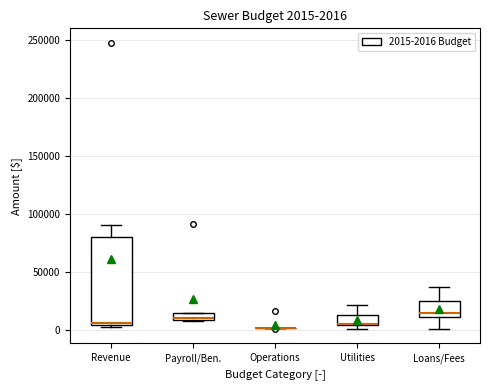

Comparing the boxes themselves (not the whiskers), which one is the tallest?

Revenue